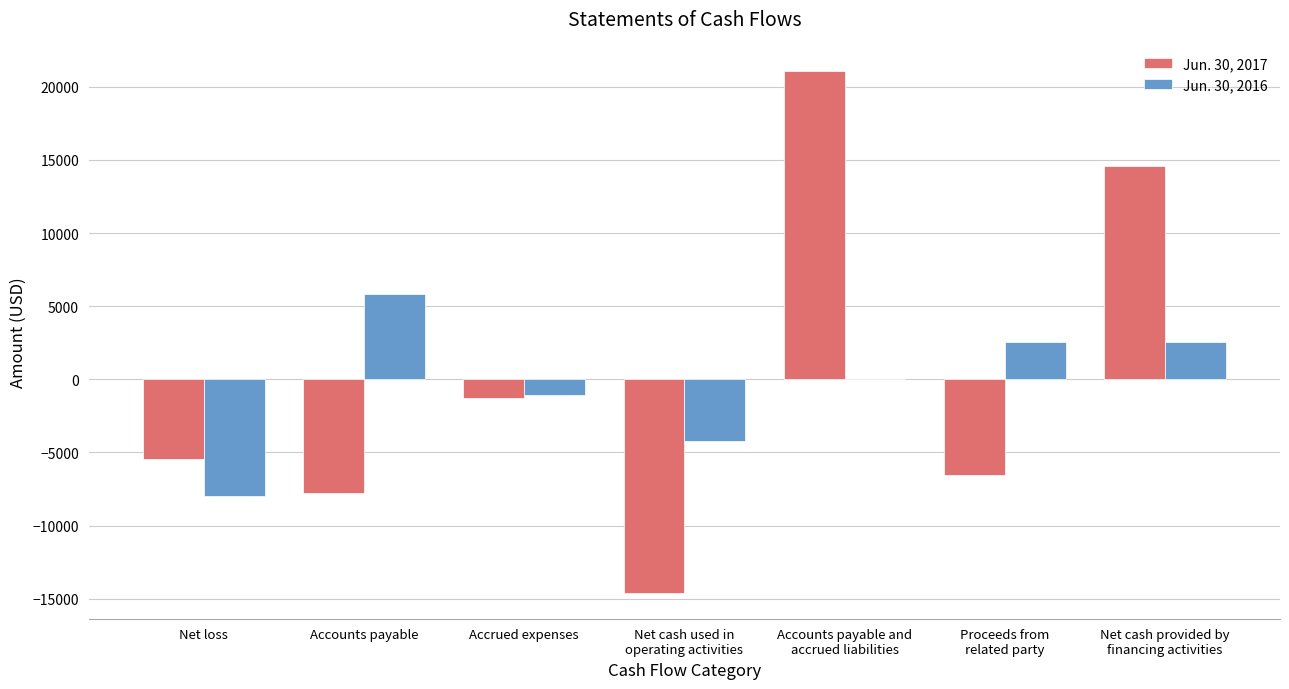

The value of Jun. 30, 2017 at Accrued expenses is -1301. True or false?

True